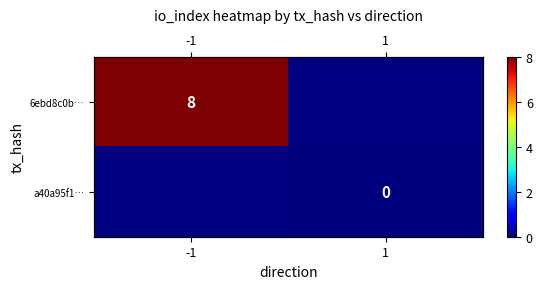

True or false: 6ebd8c0b… has a value of 8.0 at -1.

True